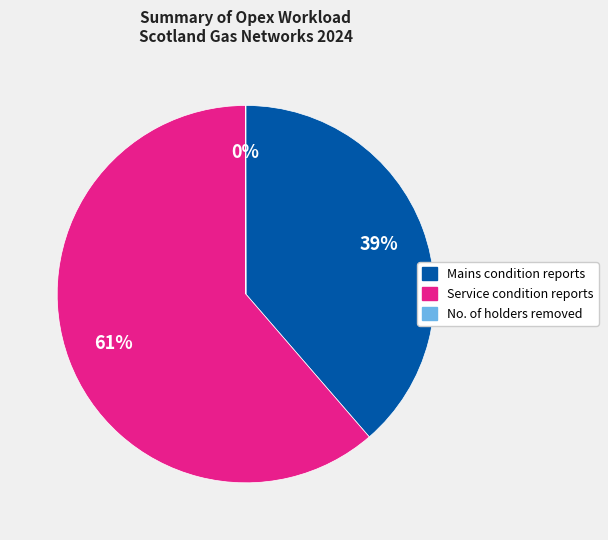

What percentage is the Service condition reports slice, to the nearest percent?

61%